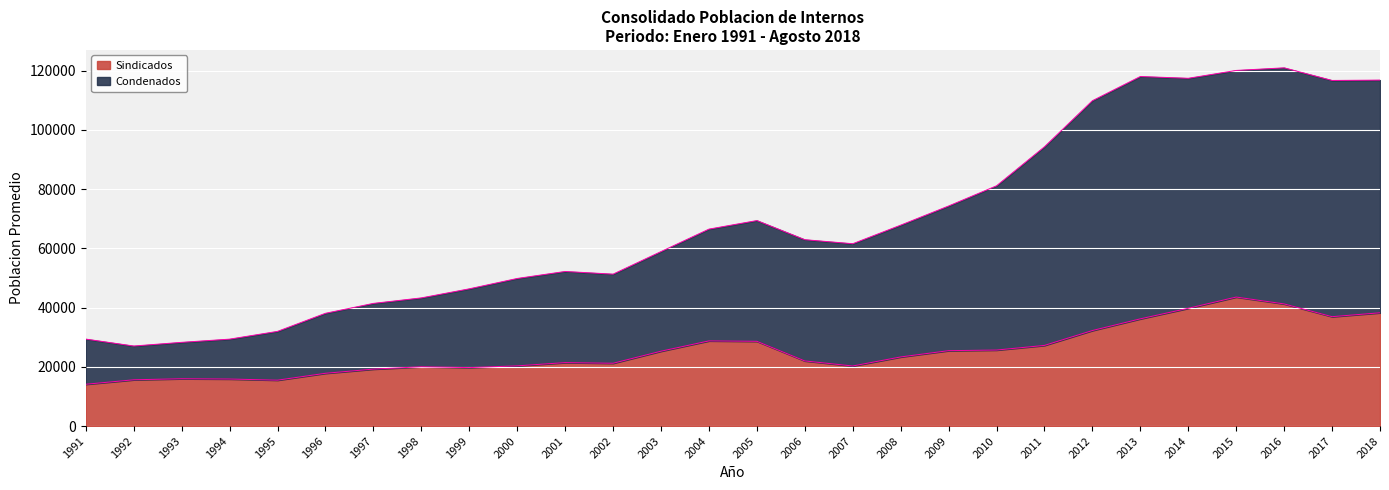

Between 1996 and 2001, which is larger?

2001